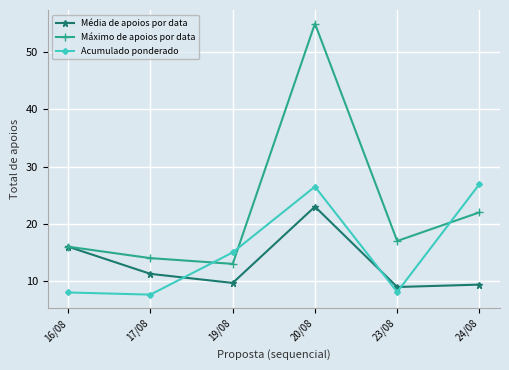

What is the maximum value for Acumulado ponderado?

26.9